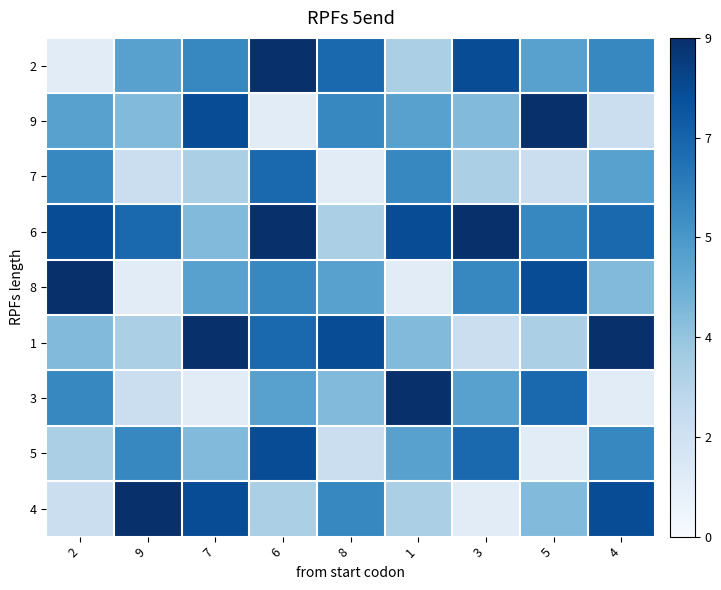

Reading left to right, transcribe all the data shown in this chart.

2: 2=1	9=5	7=6	6=9	8=7	1=3	3=8	5=5	4=6
9: 2=5	9=4	7=8	6=1	8=6	1=5	3=4	5=9	4=2
7: 2=6	9=2	7=3	6=7	8=1	1=6	3=3	5=2	4=5
6: 2=8	9=7	7=4	6=9	8=3	1=8	3=9	5=6	4=7
8: 2=9	9=1	7=5	6=6	8=5	1=1	3=6	5=8	4=4
1: 2=4	9=3	7=9	6=7	8=8	1=4	3=2	5=3	4=9
3: 2=6	9=2	7=1	6=5	8=4	1=9	3=5	5=7	4=1
5: 2=3	9=6	7=4	6=8	8=2	1=5	3=7	5=1	4=6
4: 2=2	9=9	7=8	6=3	8=6	1=3	3=1	5=4	4=8